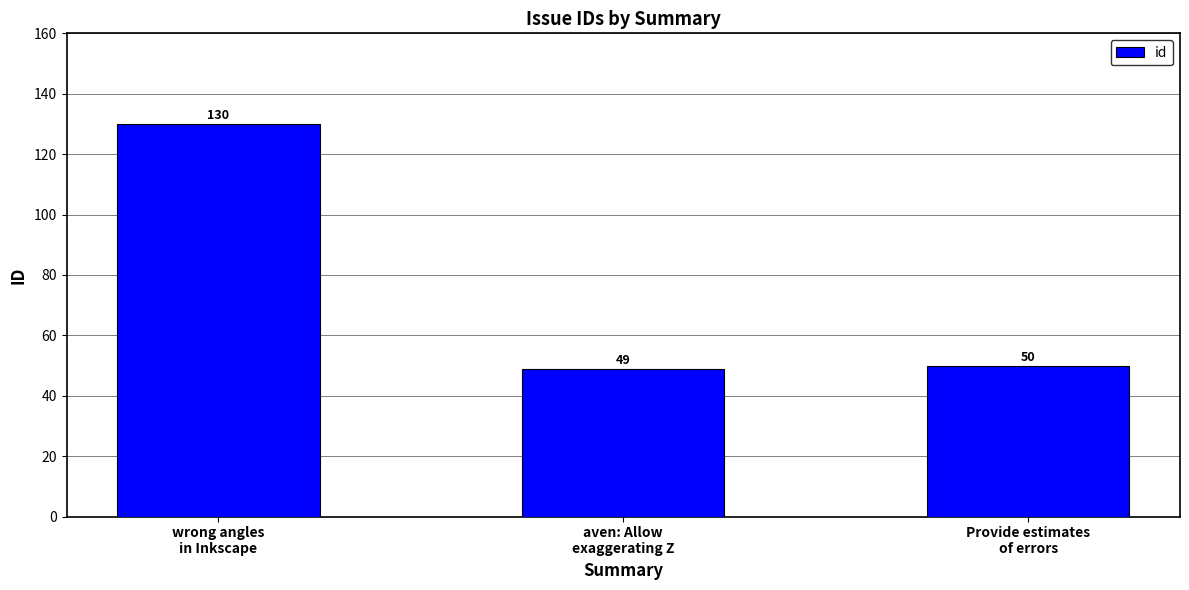

Approximately how many times larger is the value at wrong angles
in Inkscape compared to Provide estimates
of errors?

2.6